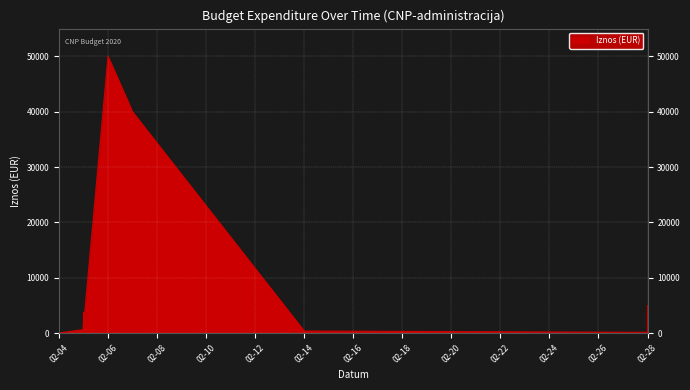

What is the value of the 27th point from the left?

167.9